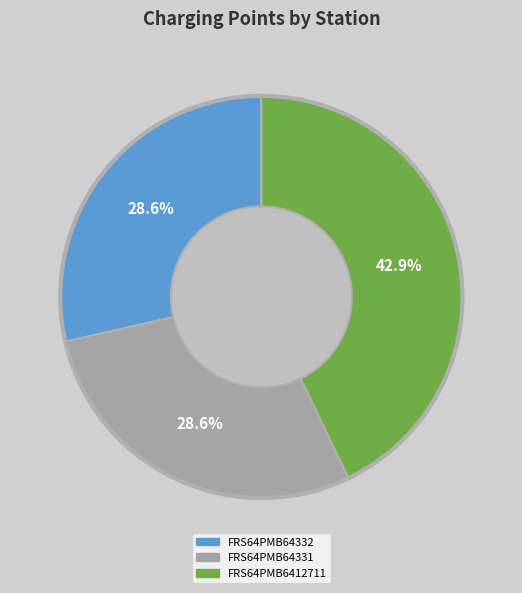

Is FRS64PMB64332 the majority of the pie?

No